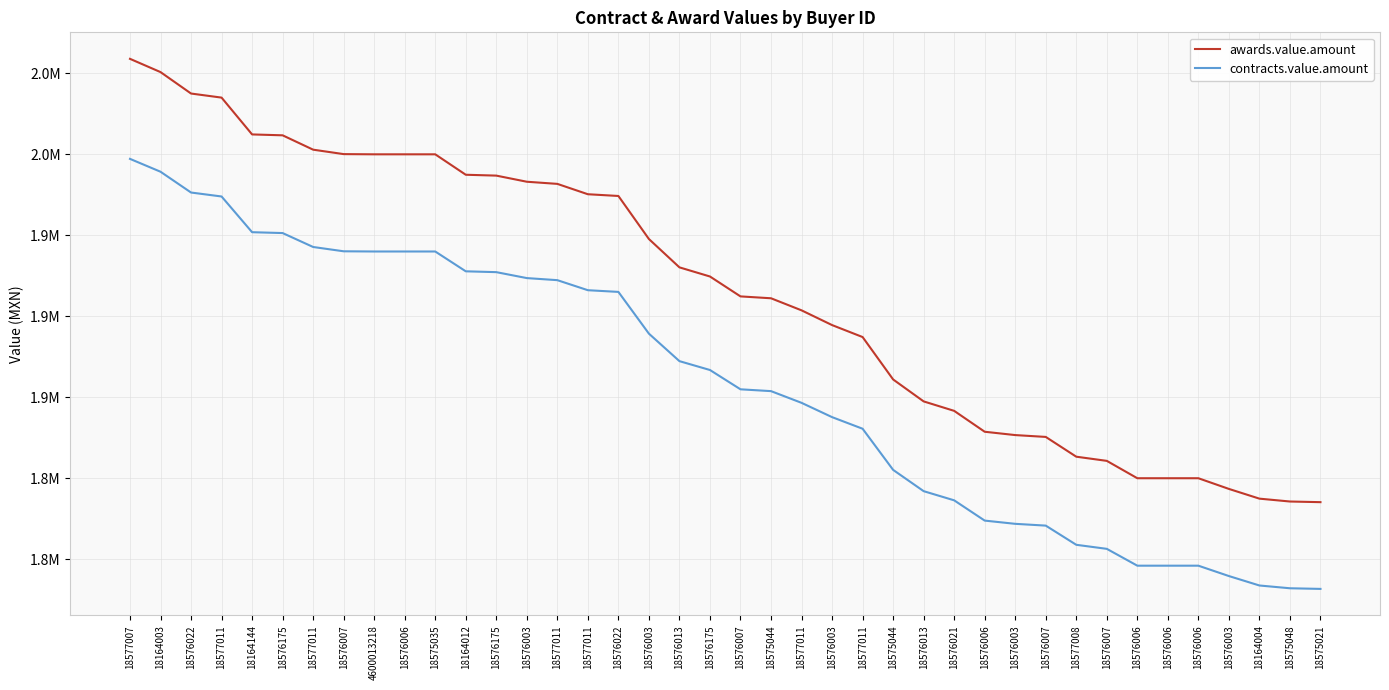

Which label corresponds to the smallest value in the chart?

18575021